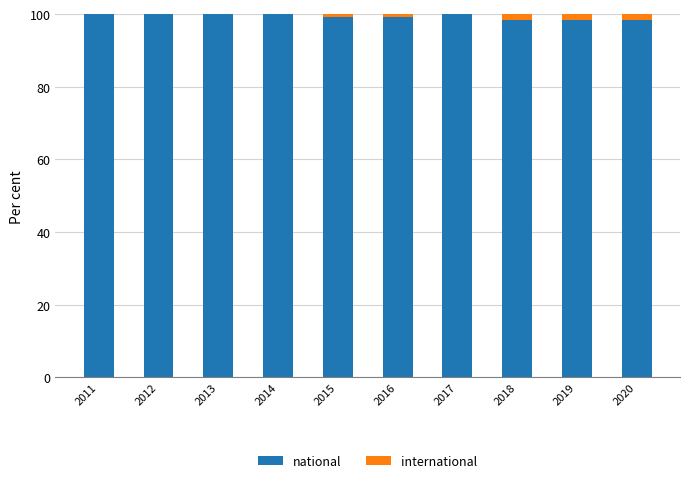

What is the total value across all series at 2011?

100.0